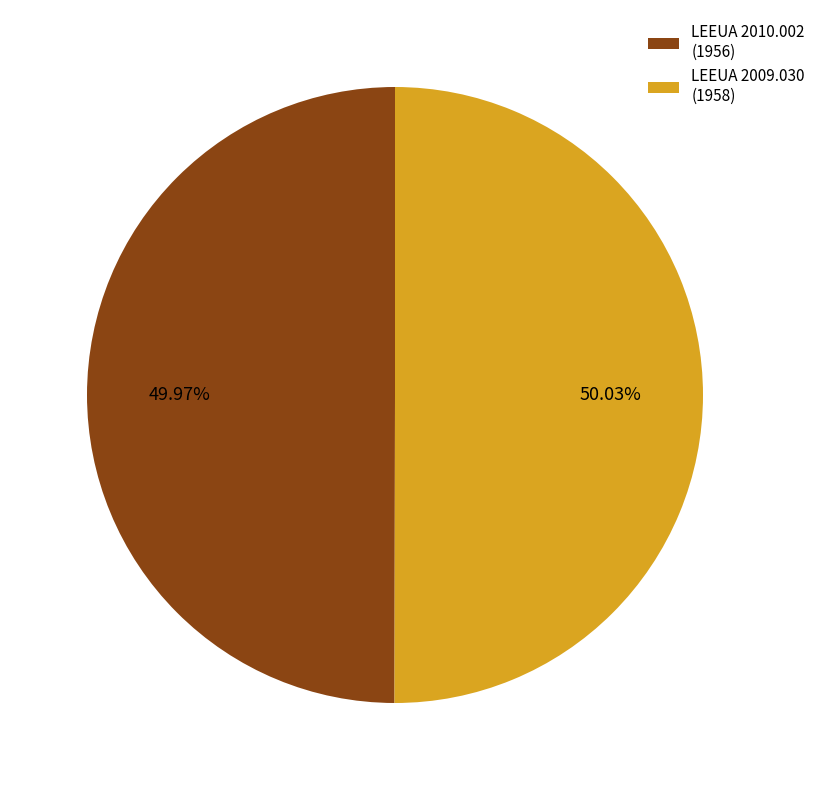

How many segments does this pie chart have?

2